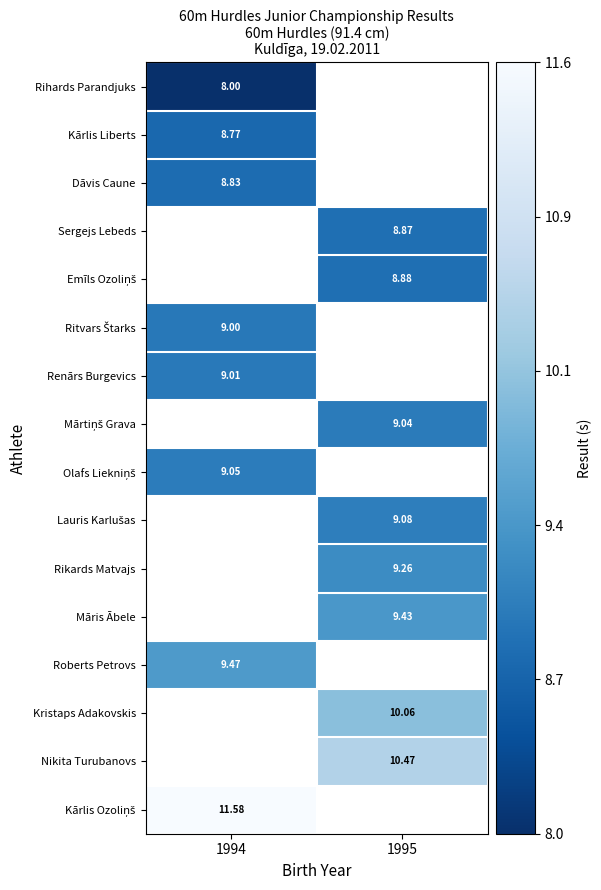

What is the greatest value displayed?

11.6